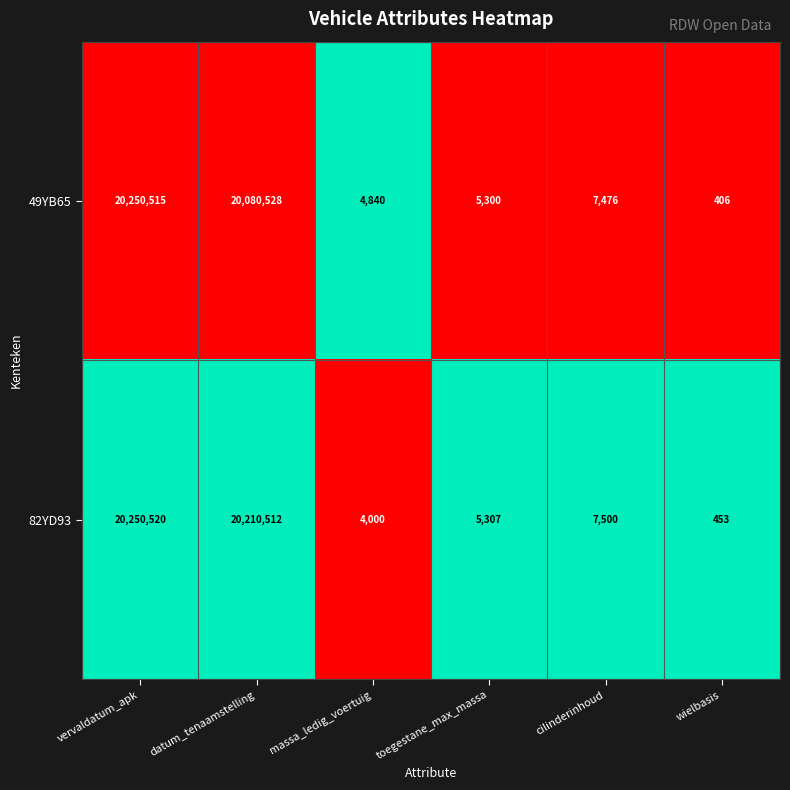

The value of 82YD93 at massa_ledig_voertuig is 4000. True or false?

True